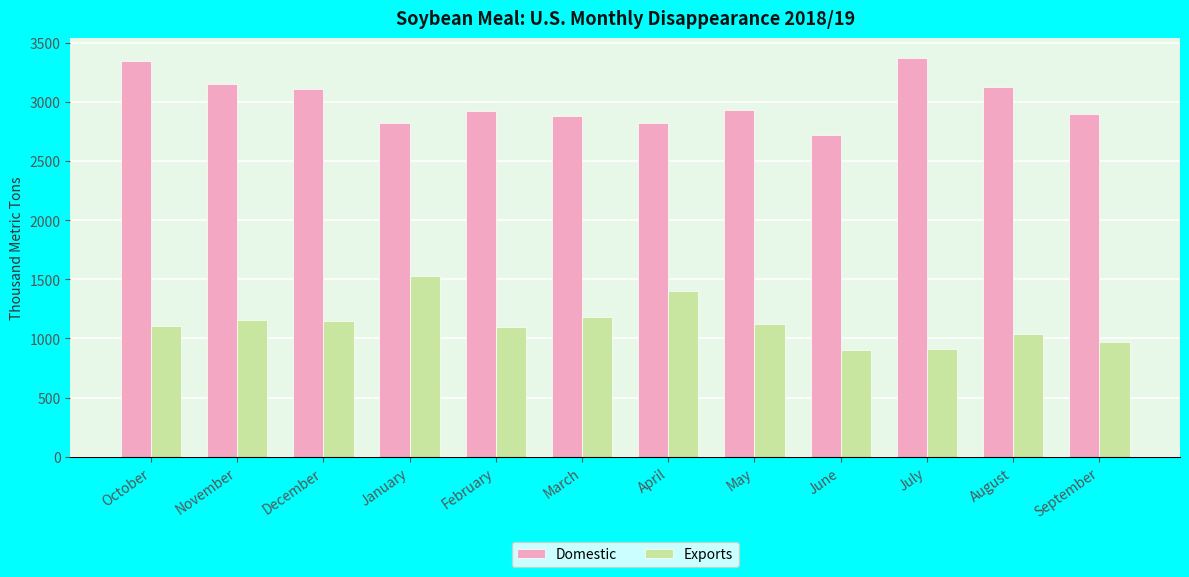

What is the average value of the Domestic series?

3008.1